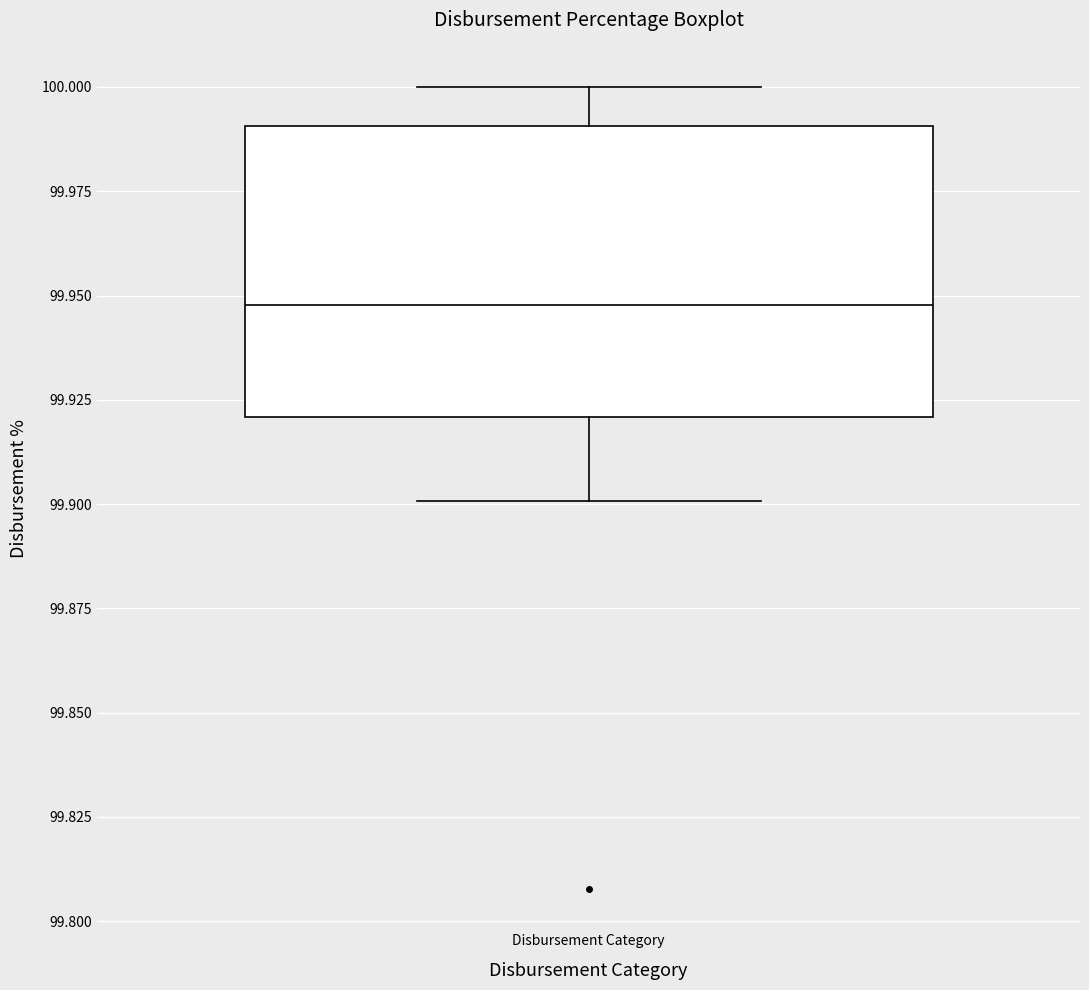

Read this box plot against the y-axis: the position of the median line, the range covered by the box, and the ends of both whiskers. The values are not printed on the chart, so give them approximately, as read against the axis.

median 99.95, box 99.92 to 99.99, whiskers 99.90 to 100.00